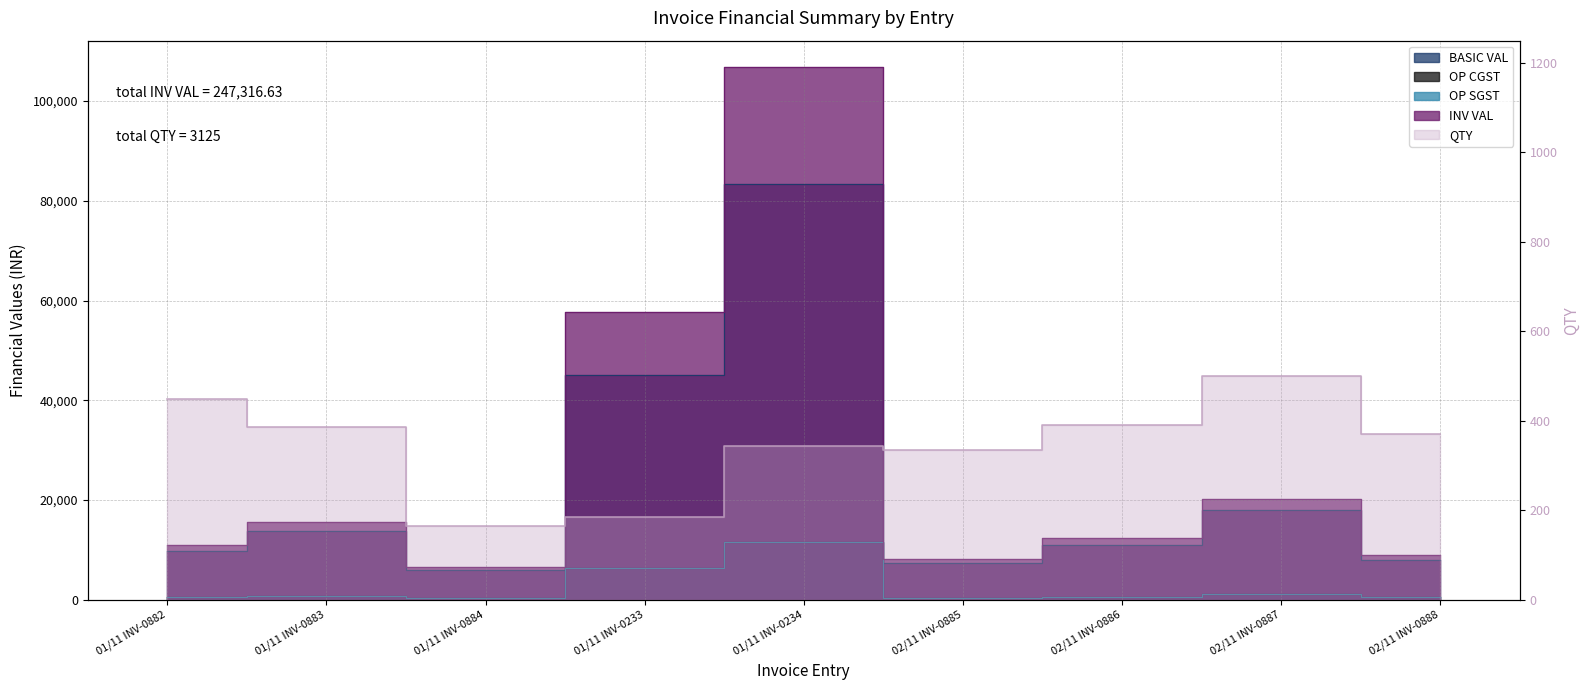

What is the difference between the maximum and minimum values in the QTY series?

336.0